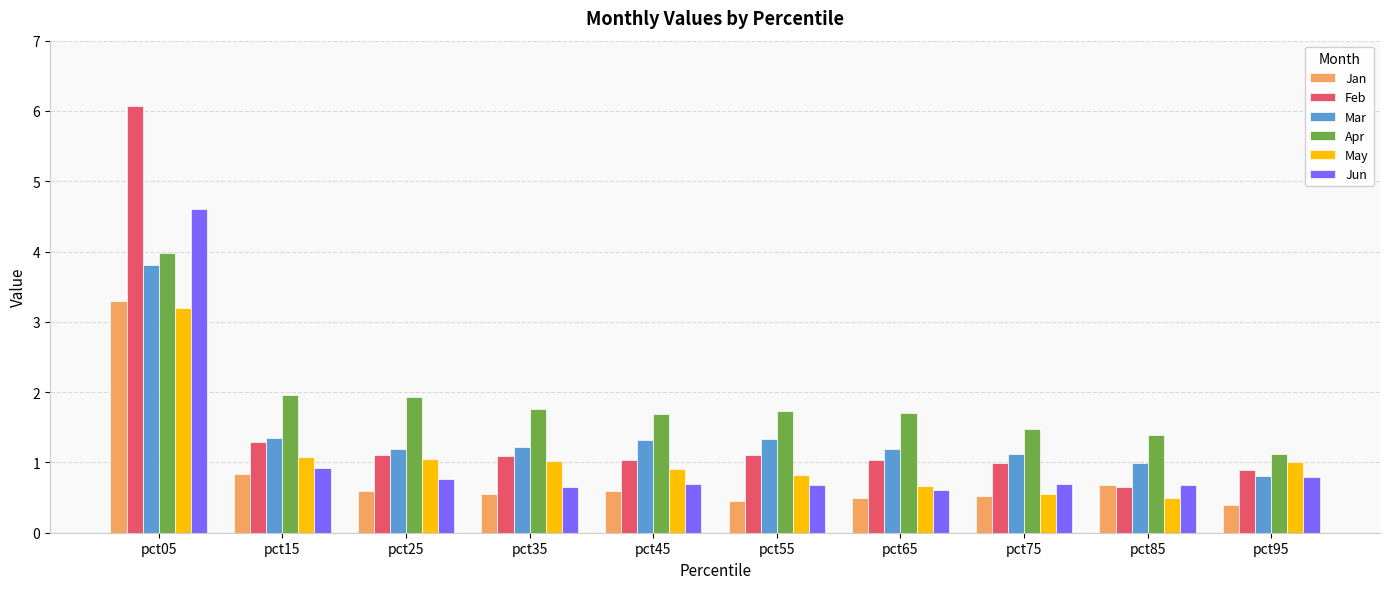

Does the chart contain stacked bars?

No